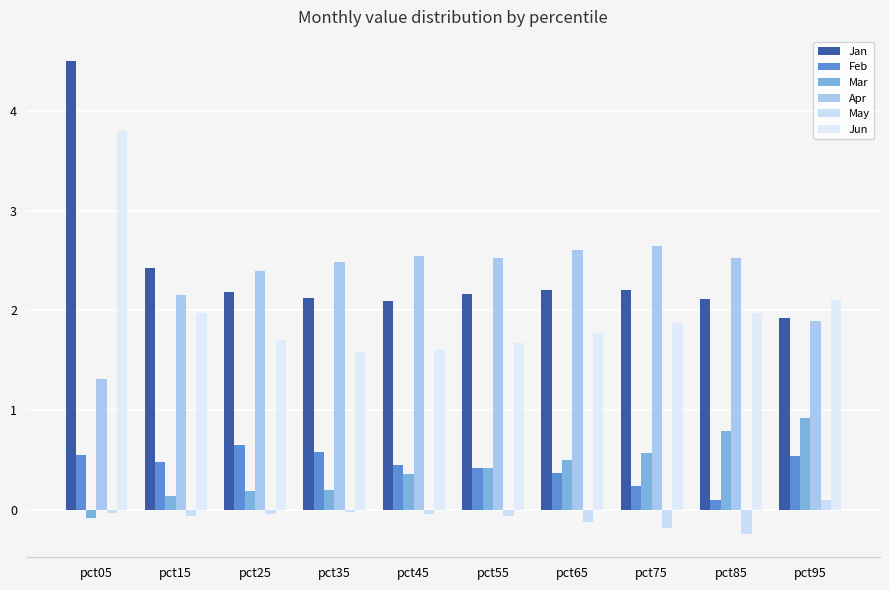

What value does the Mar series have at pct65?

0.5